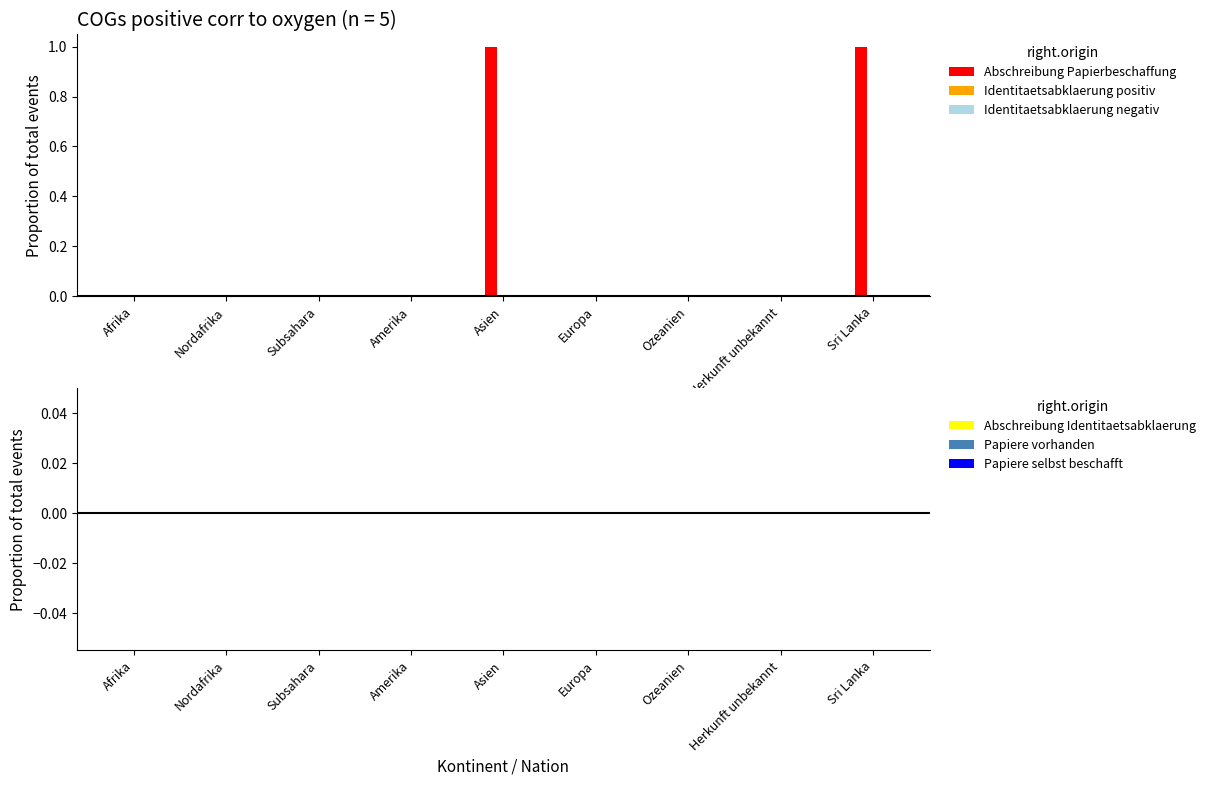

Which has a higher value, Asien or Ozeanien?

Asien